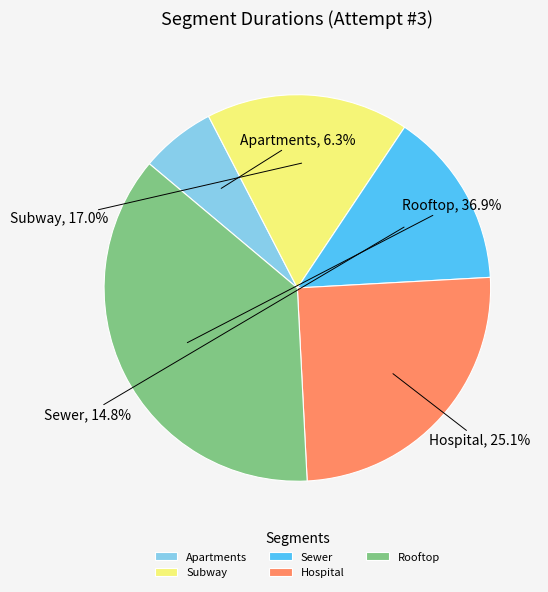

Does Subway account for over 50% of the chart?

No